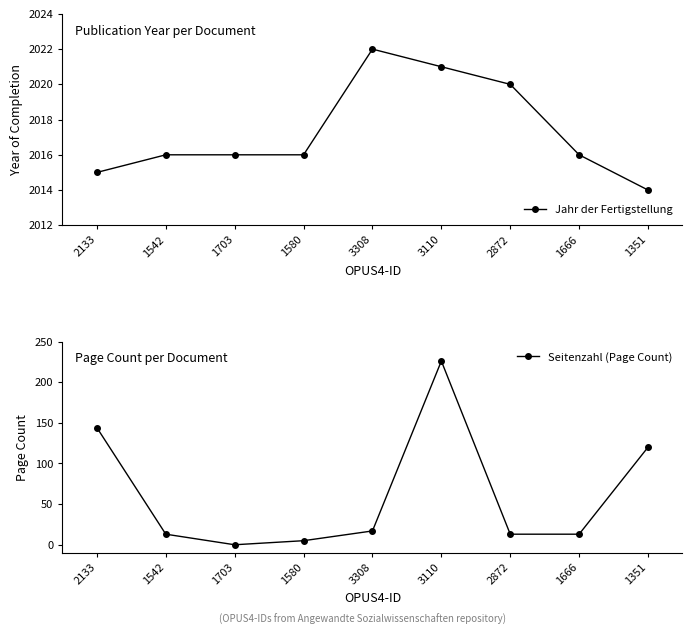

What position from the right is 1703?

7